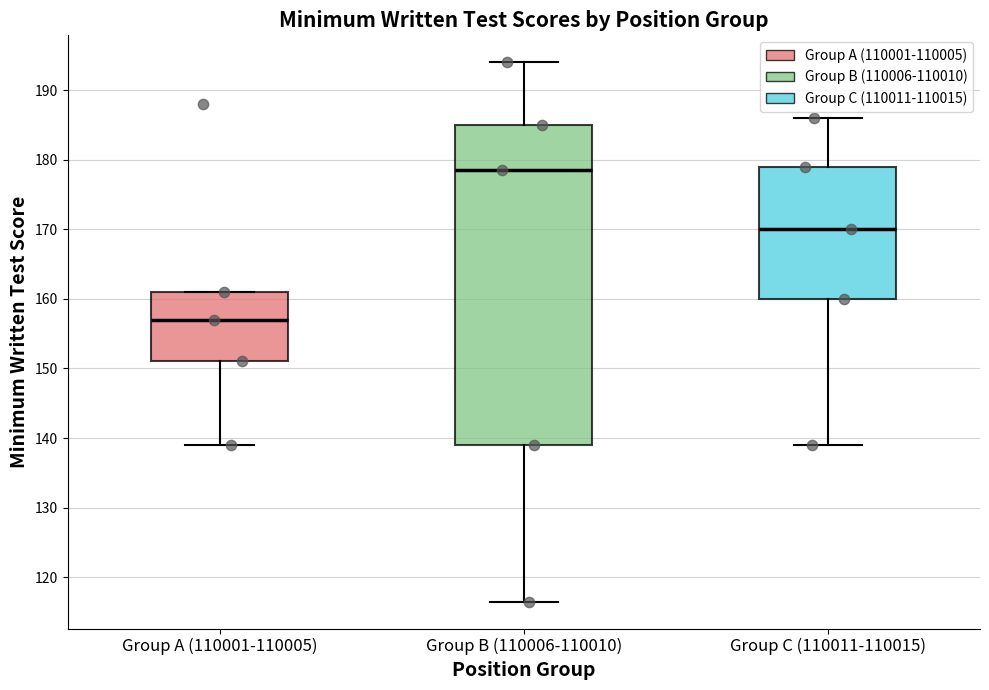

Where does the median line of the box for Group C (110011-110015) sit on the y-axis? The values are not printed on the chart, so give them approximately, as read against the axis.

170